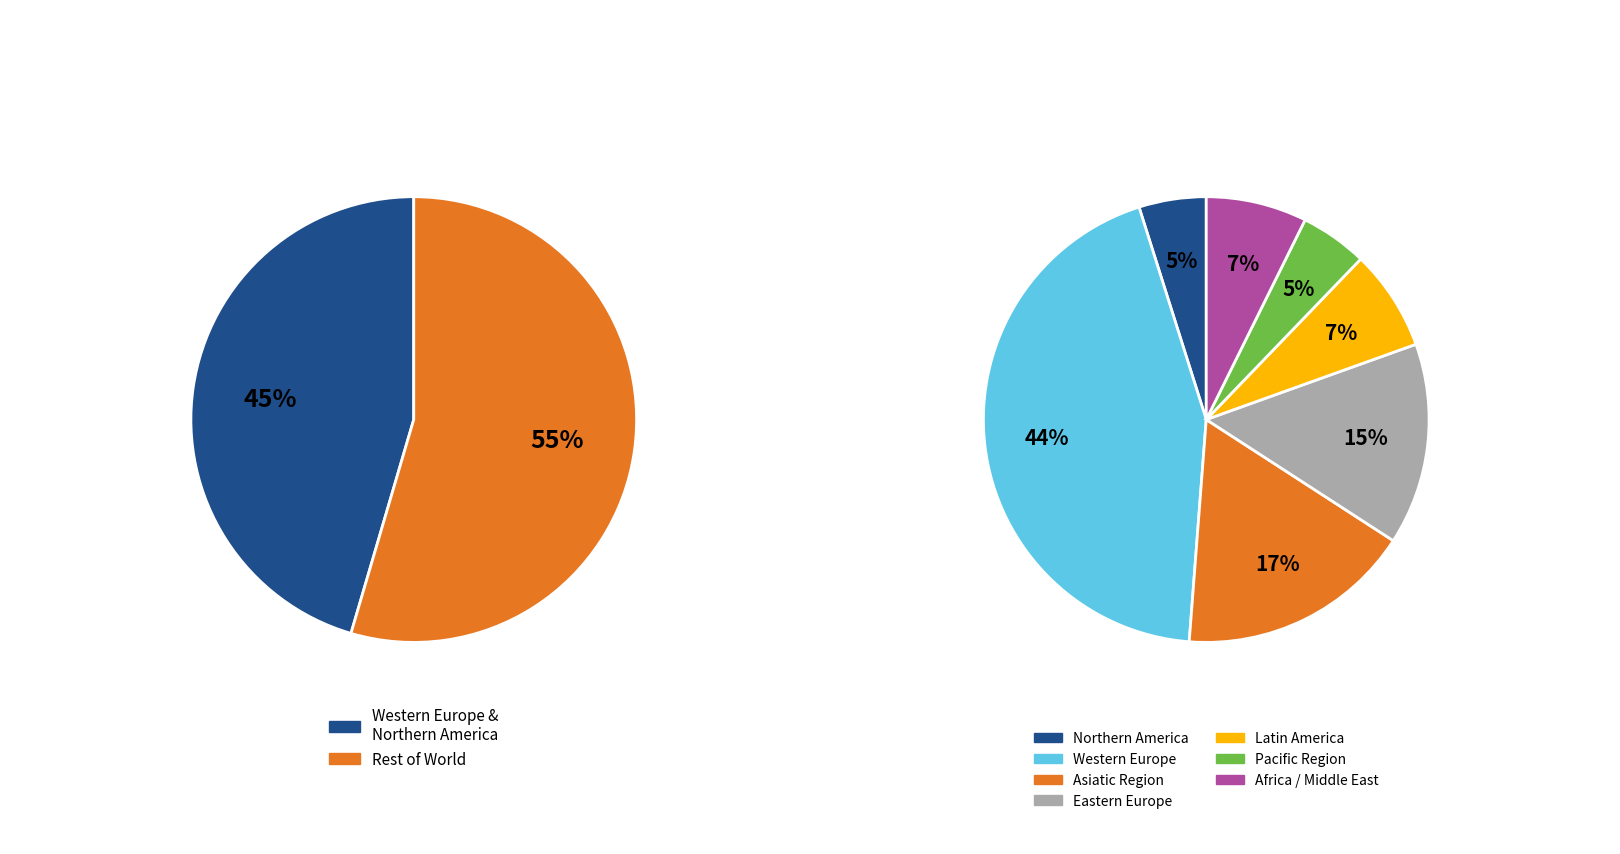

To the nearest percent, what percentage of the pie is Pacific Region?

5%